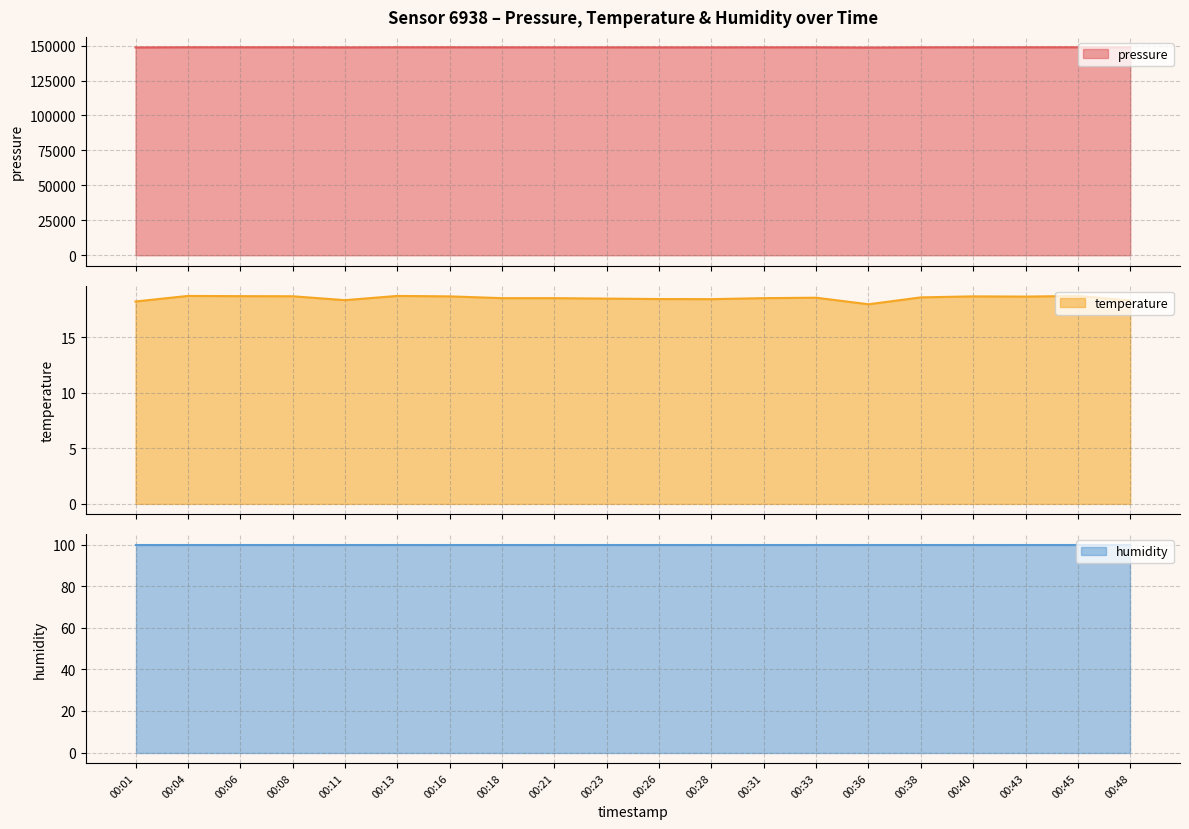

What is the difference between the maximum and minimum values in the pressure series?

183.7